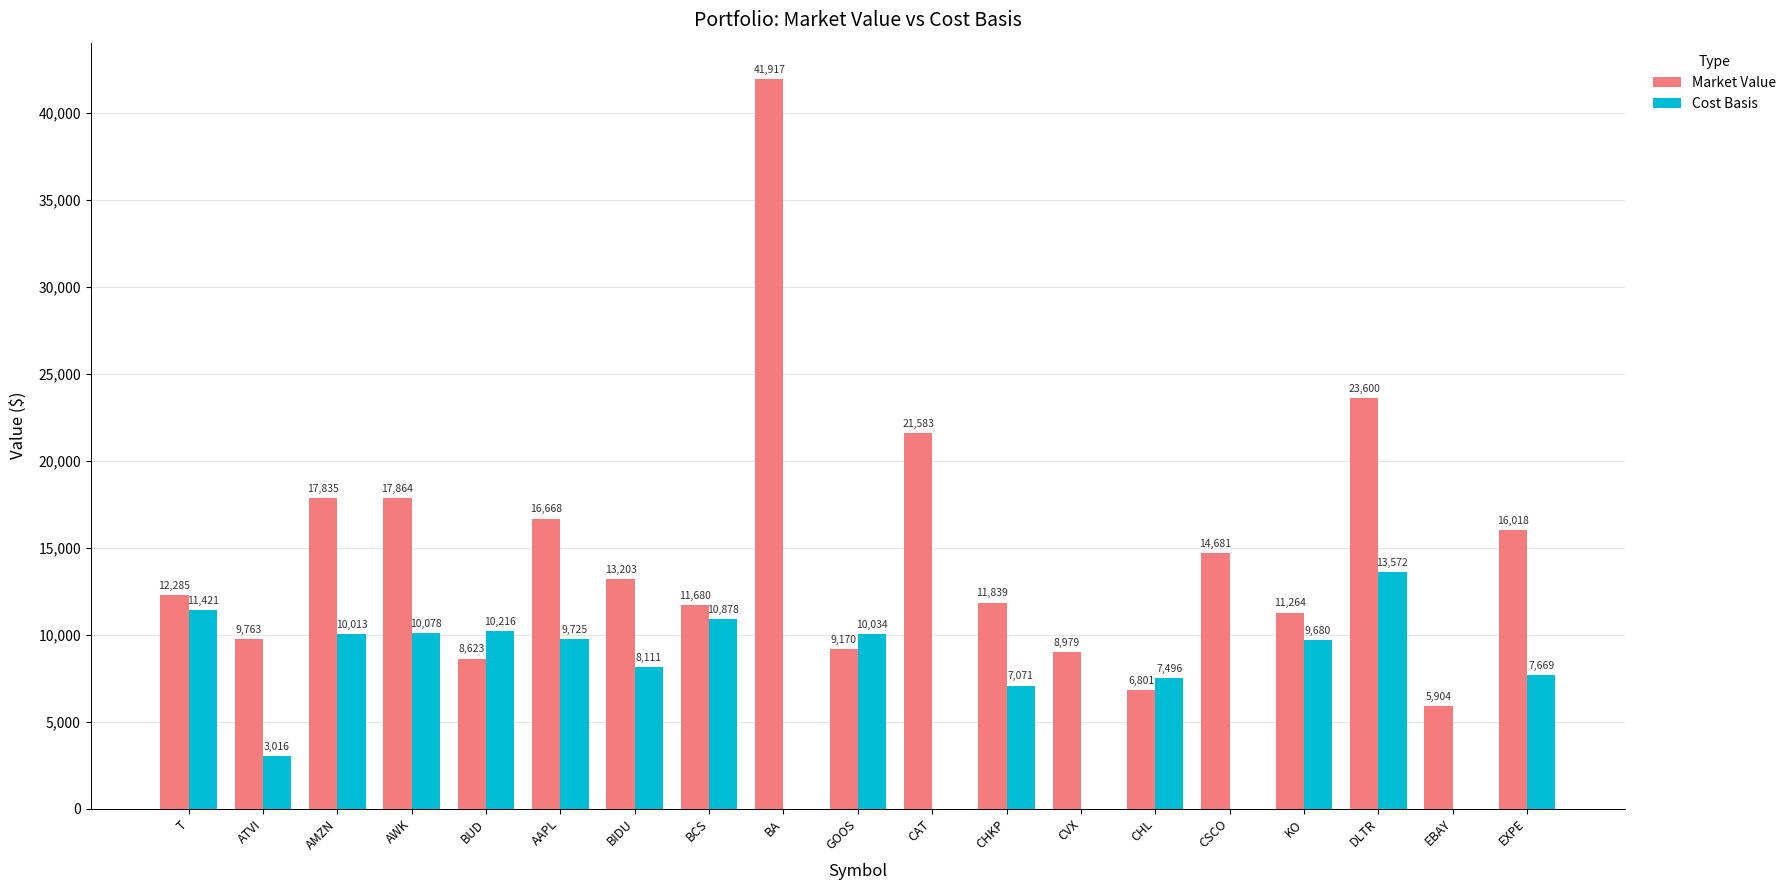

At which category is the sum across all series the highest?

BA